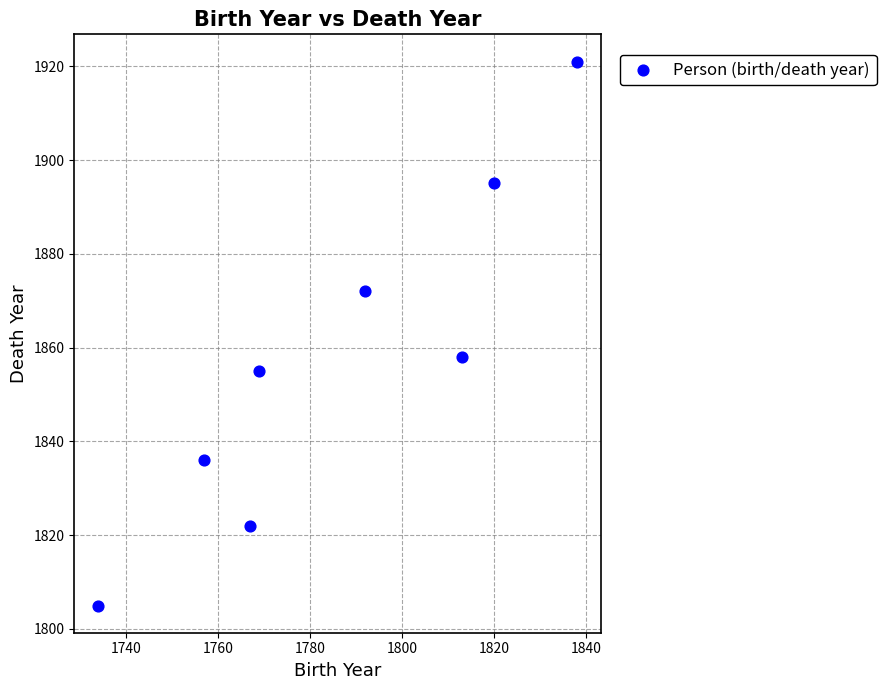

What Y value in the scatter plot is closest to 1863?

1858